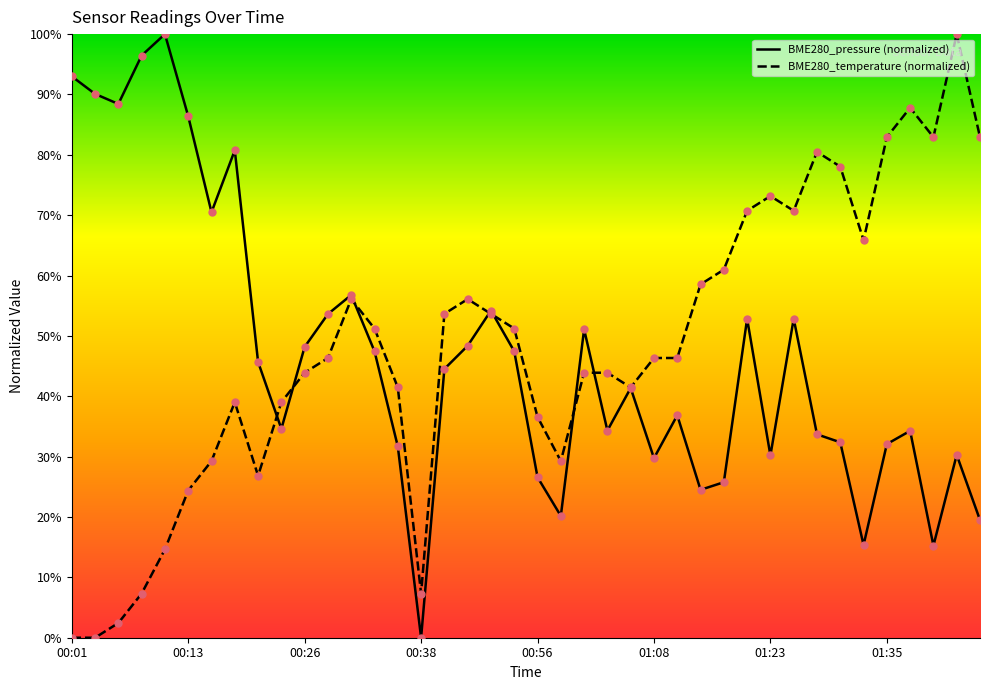

Is the value of BME280_temperature at 01:23 greater than the value of BME280_pressure at 13?

No